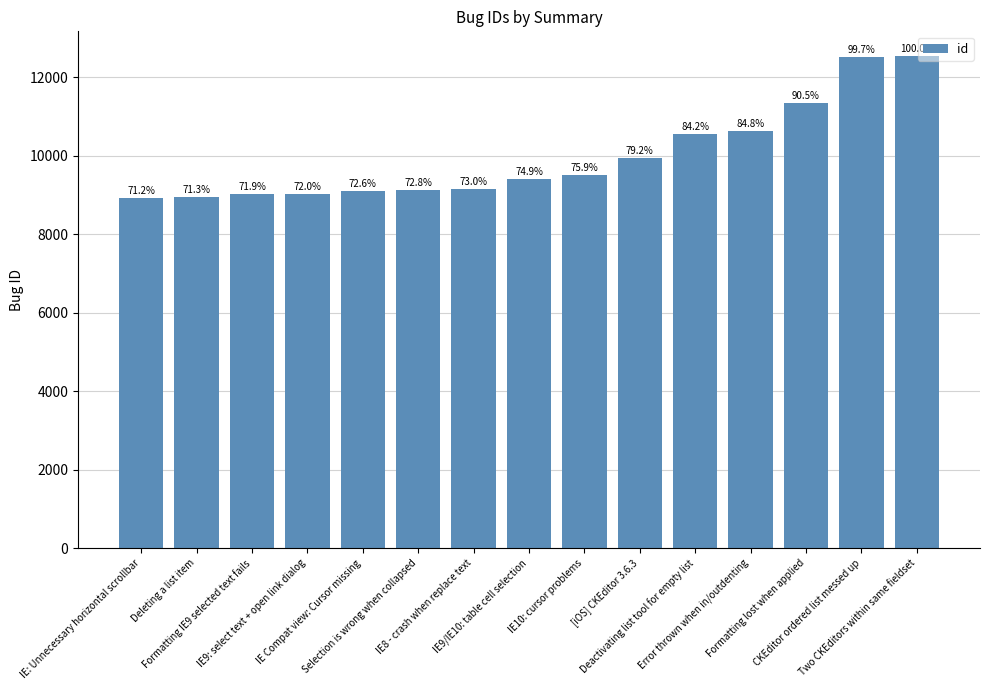

Is it true that the value at Two CKEditors within same fieldset is 17116?

False